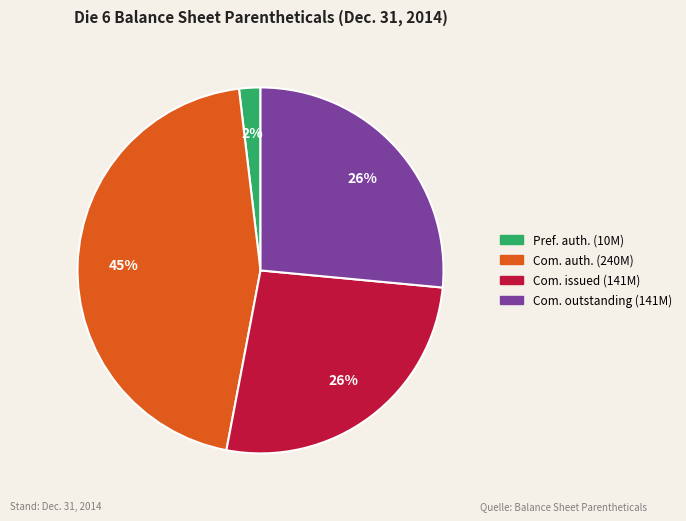

To the nearest percent, what is the difference between the largest and smallest slice percentages?

43%